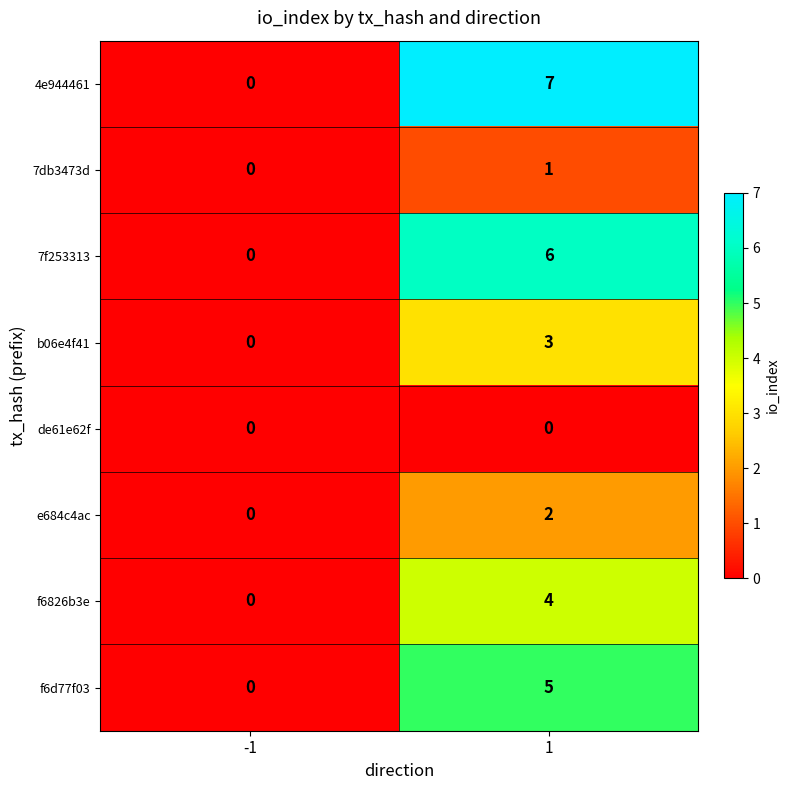

What is the greatest value displayed?

7